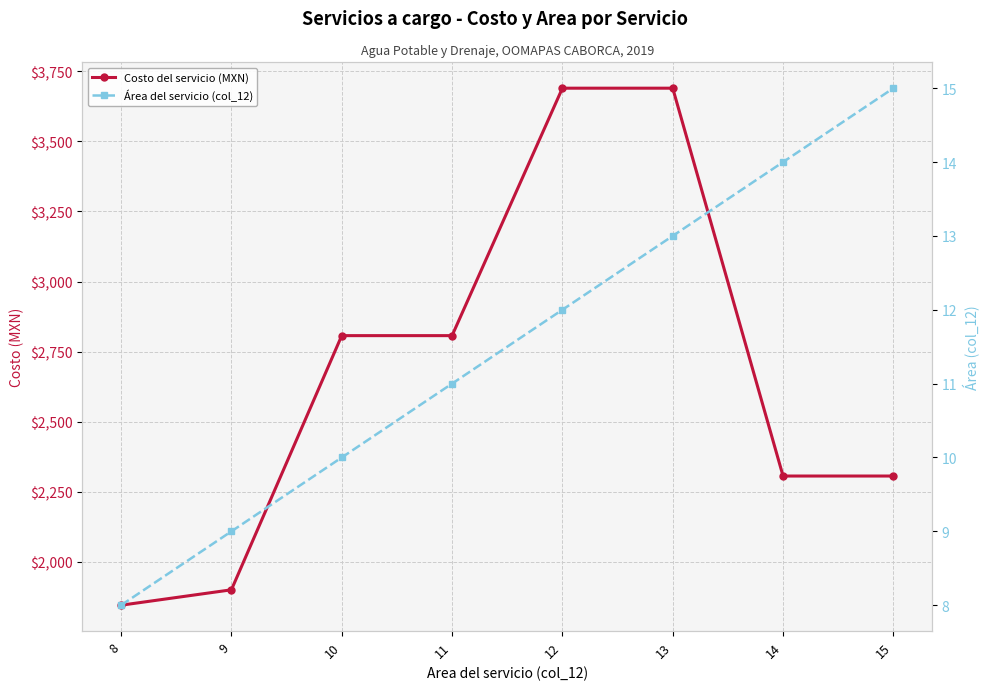

Does the chart display data point markers on the line(s)?

Yes